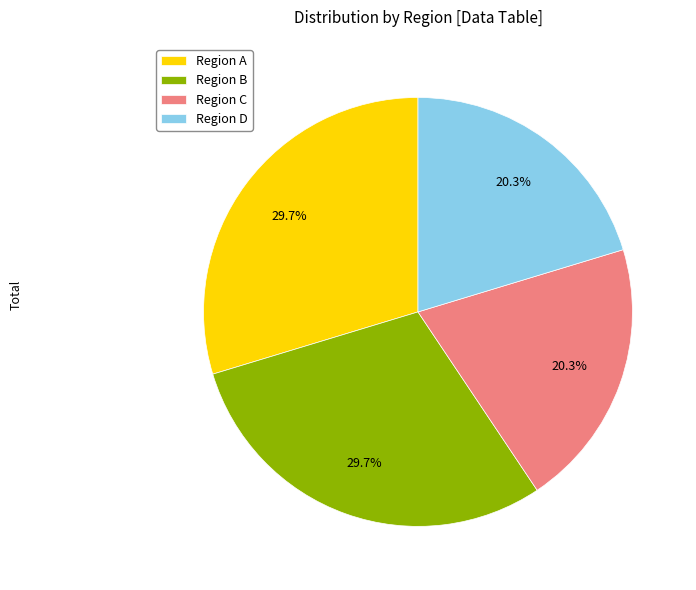

What is the total percentage of Region D and Region C?

40.6%